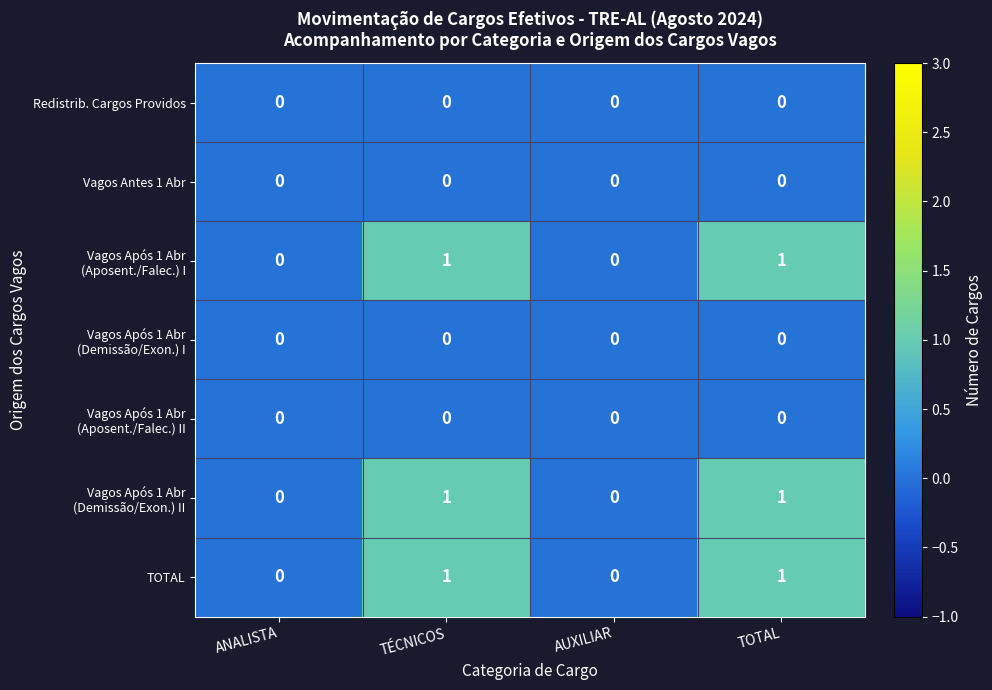

How many data points does each series have?

4